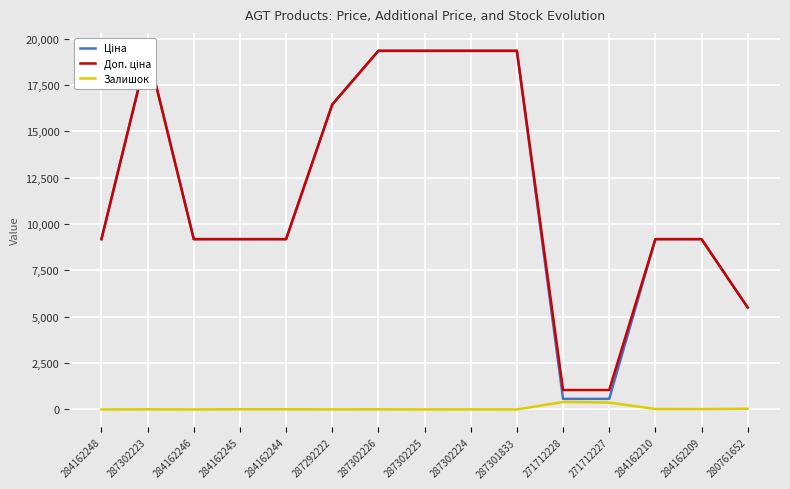

True or false: Ціна and Доп. ціна intersect in this chart.

False